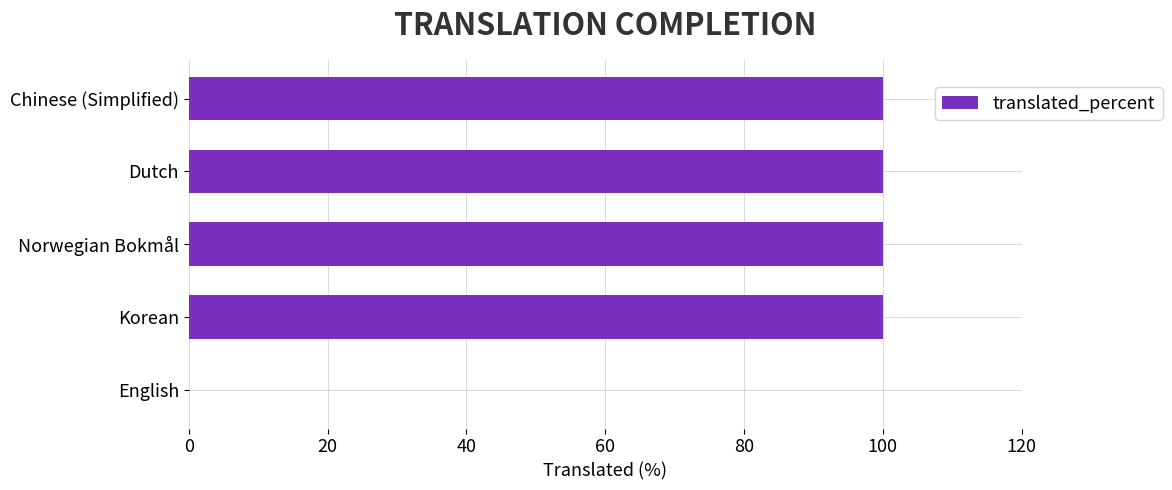

True or false: the data shows 100 at Korean.

True